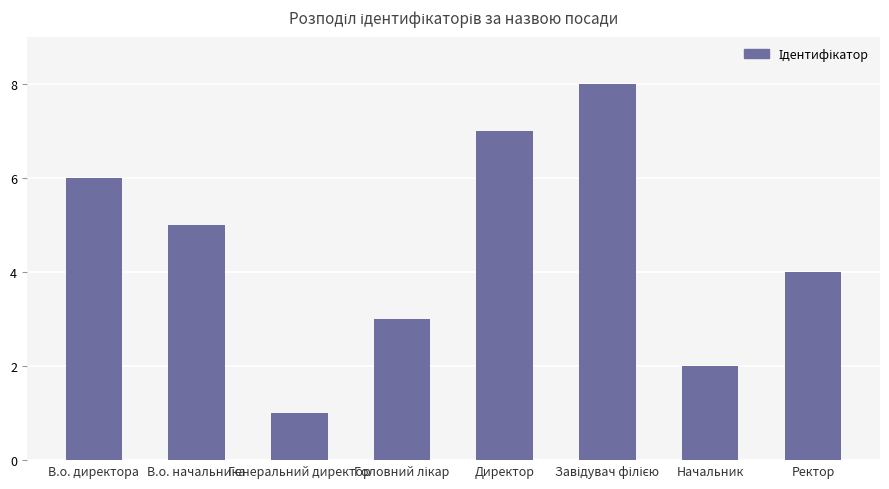

The value at Начальник is 2. True or false?

True